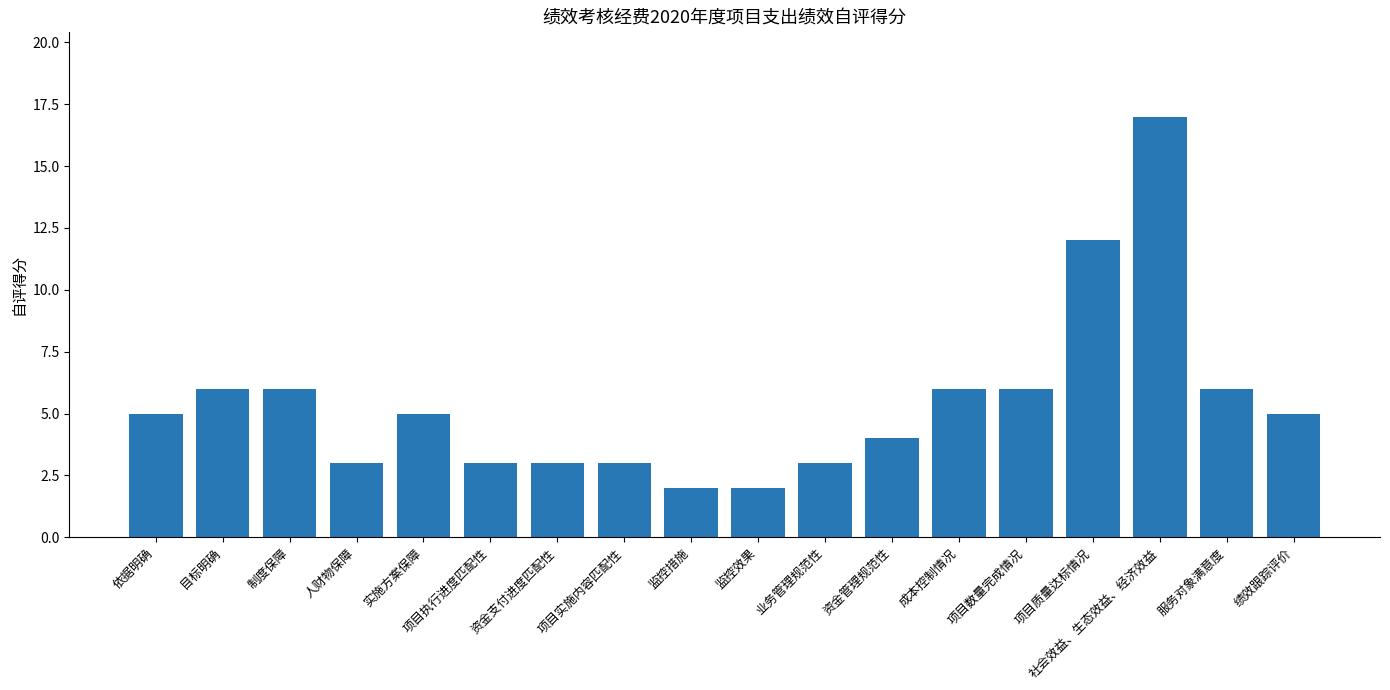

What position from the left is 依据明确?

1